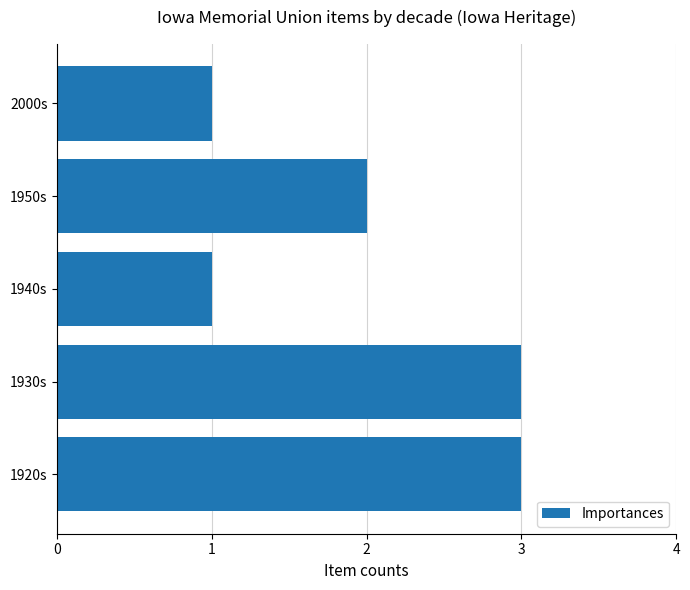

True or false: the data shows 3 at 1930s.

True